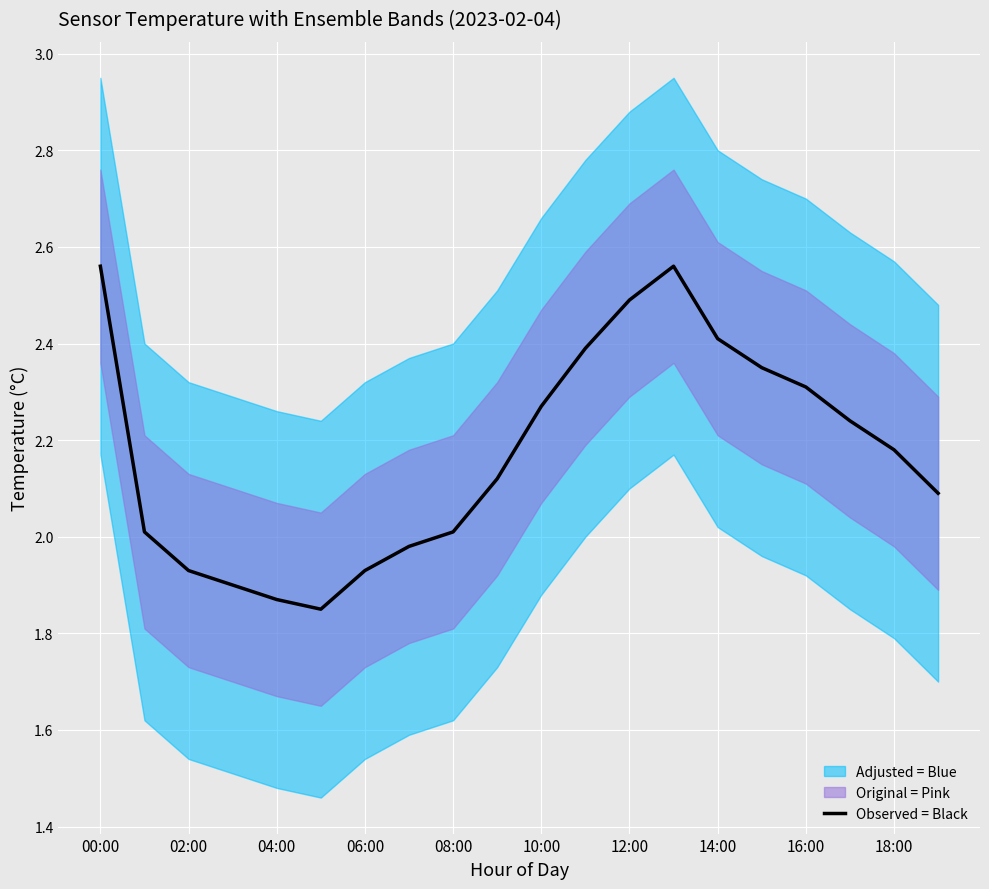

Is it true that Observed = Black equals 4.3 at 12:00?

False